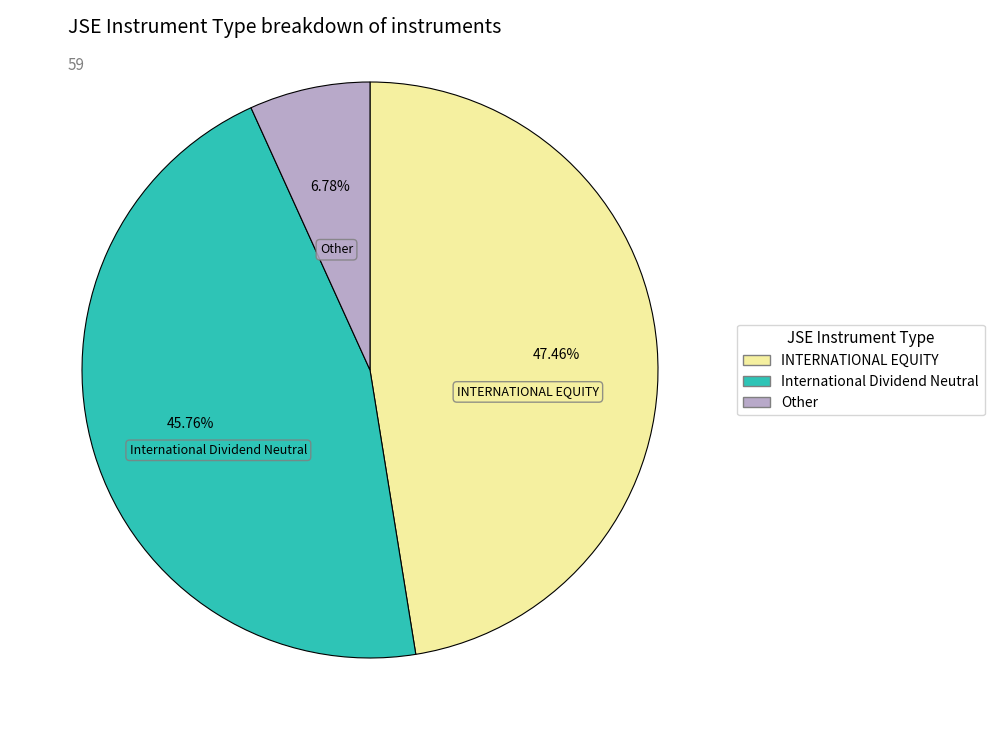

How many slices are in this pie chart?

3